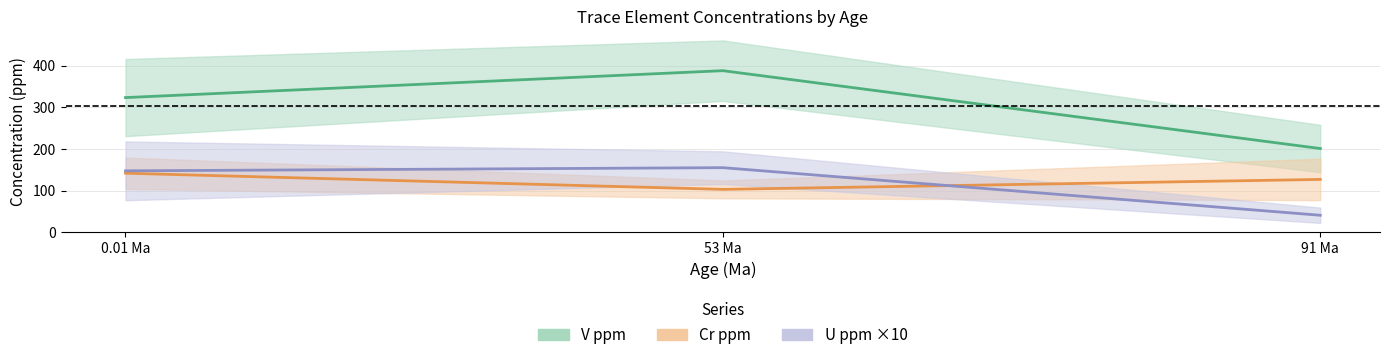

What is the sum of the U ppm ×10 values at 0.01 Ma and 91 Ma?

188.5